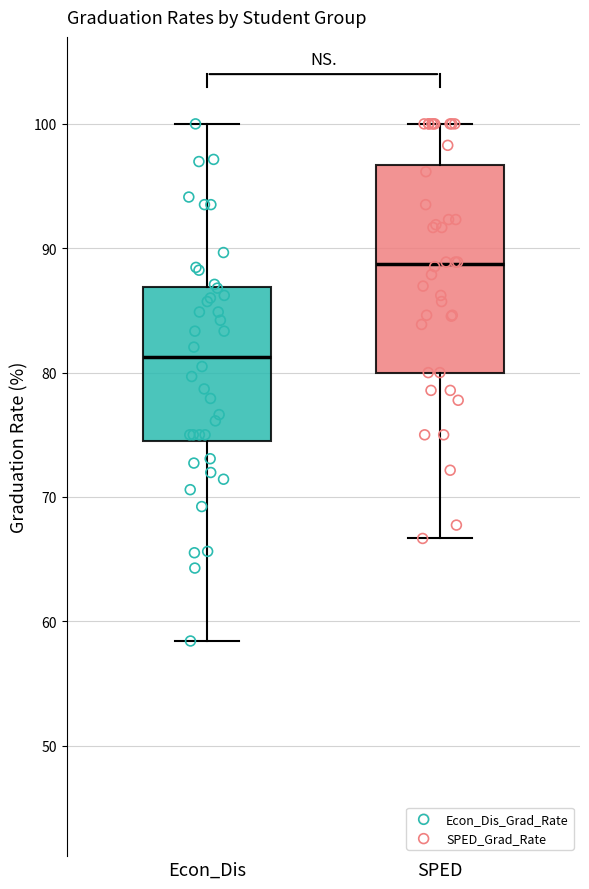

Which box's median line is the highest?

SPED